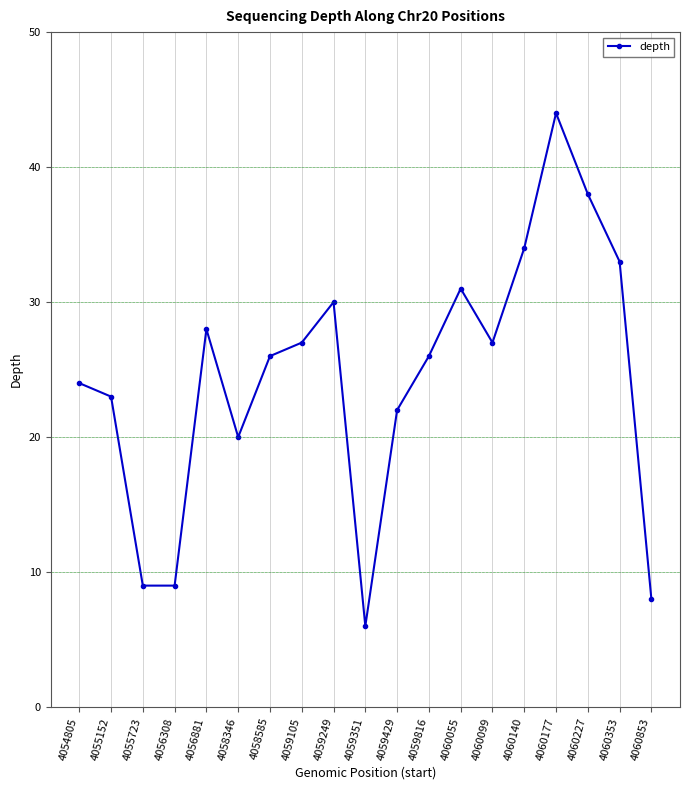

What is the sum of all values?

465